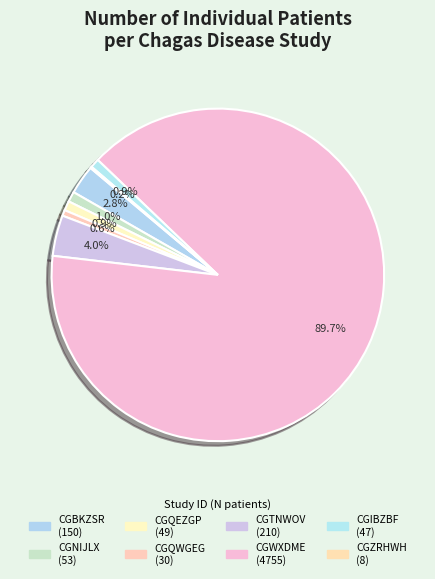

What percentage is the CGNIJLX slice, to the nearest percent?

1%